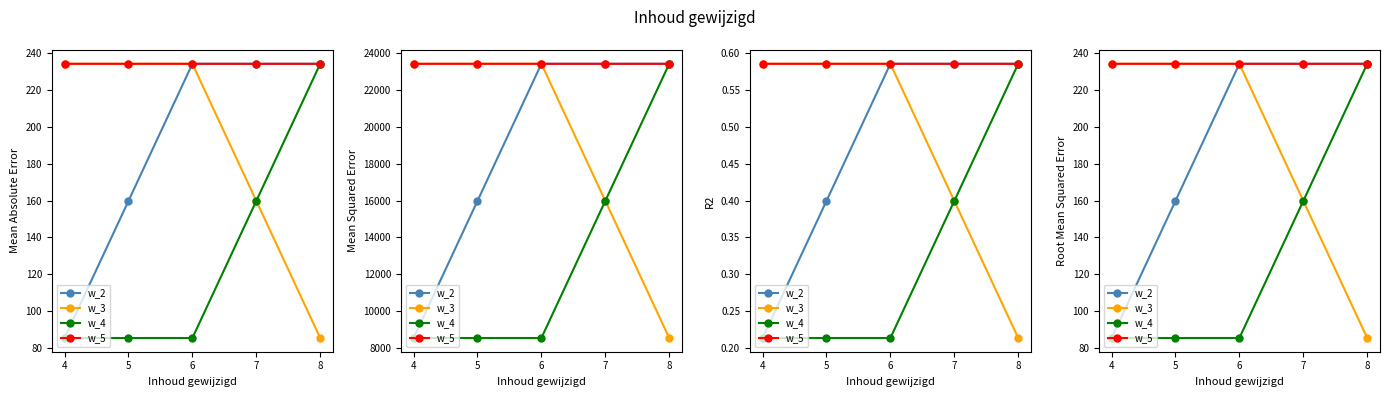

What is the value of the w_2 point at the 5th from the left?

234.1